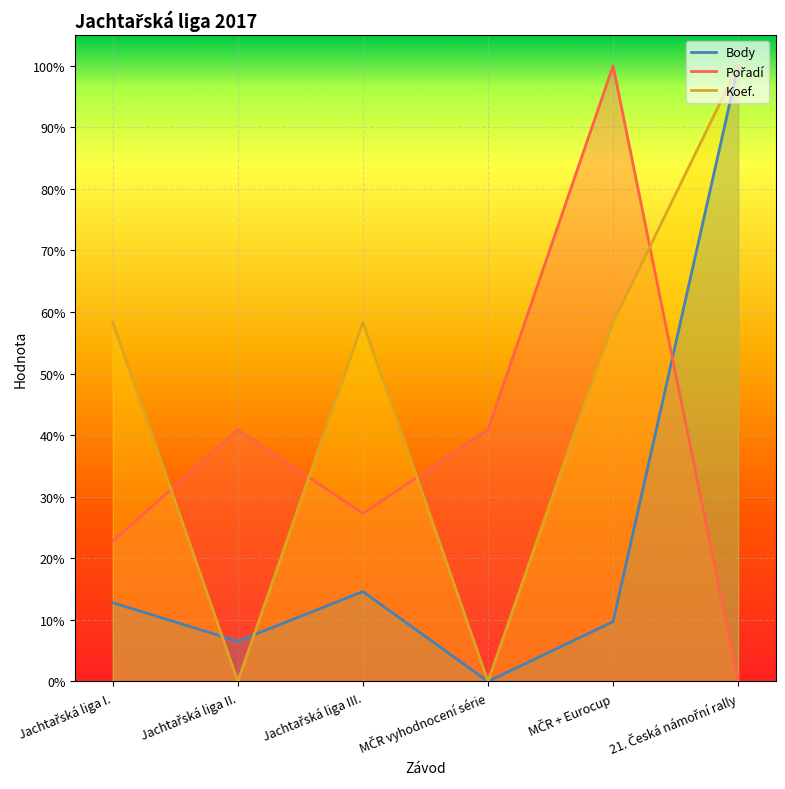

The Body series shows 0.0 at MČR vyhodnocení série. True or false?

True